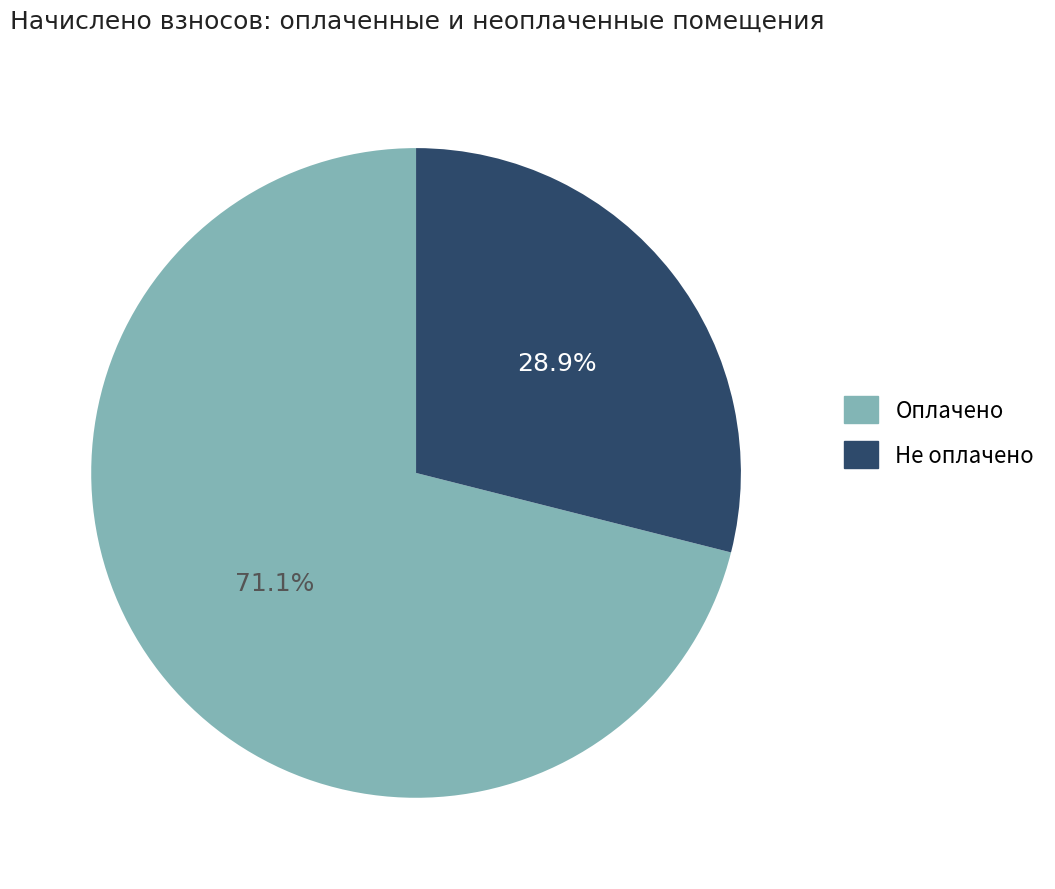

Is there any slice that represents more than half of the pie?

Yes